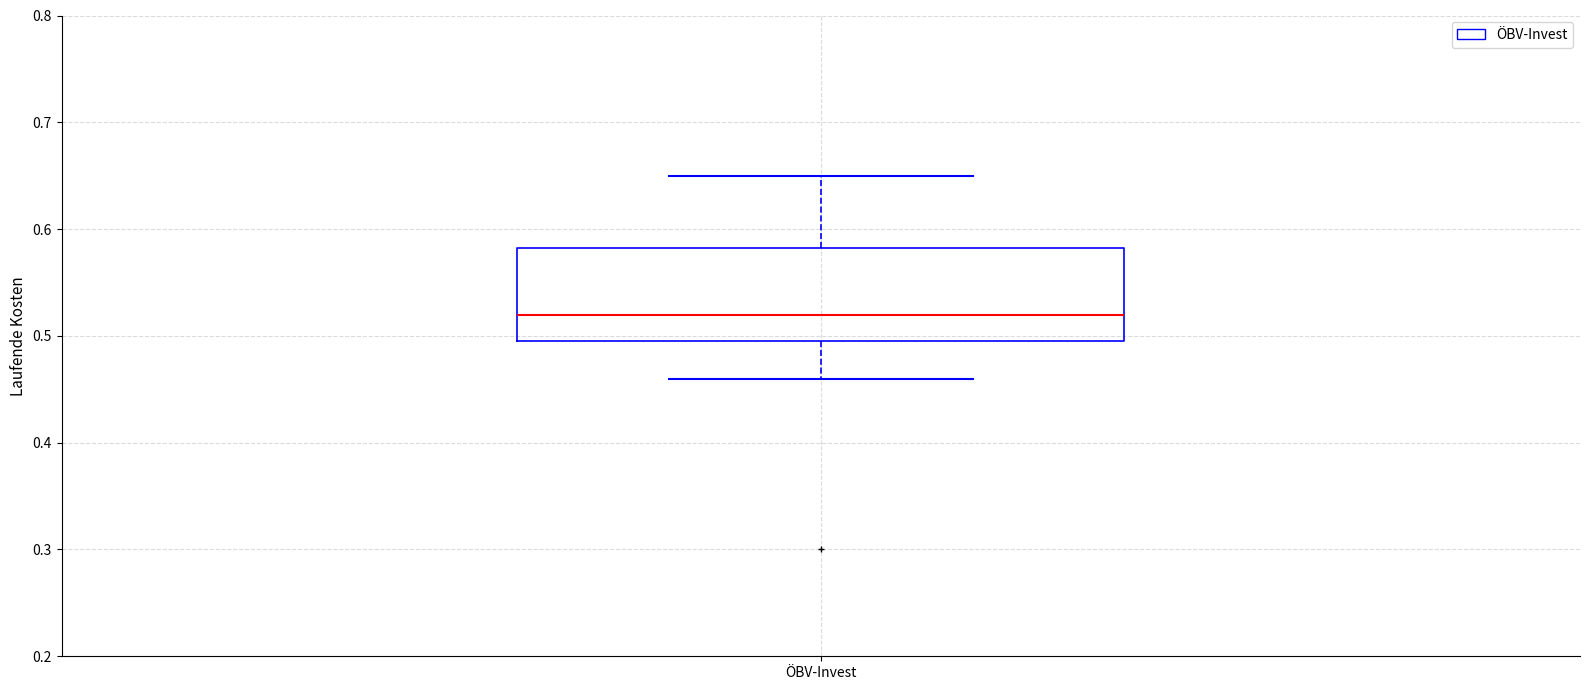

Read this box plot against the y-axis: the position of the median line, the range covered by the box, and the ends of both whiskers. The values are not printed on the chart, so give them approximately, as read against the axis.

median 0.52, box 0.50 to 0.58, whiskers 0.46 to 0.65